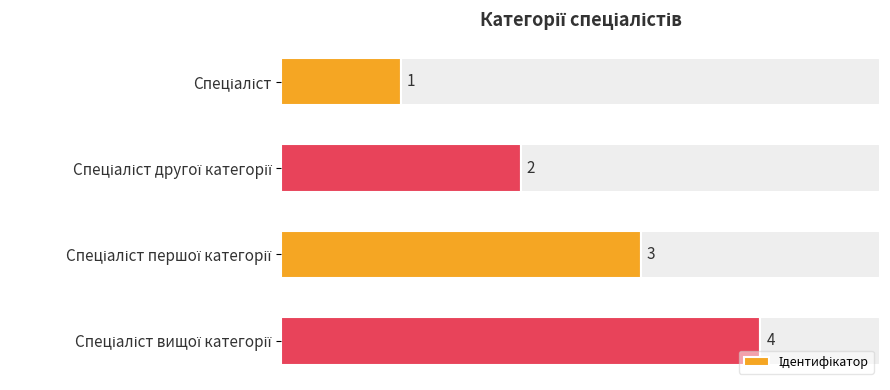

What is the value of the 2nd bar from the left?

2